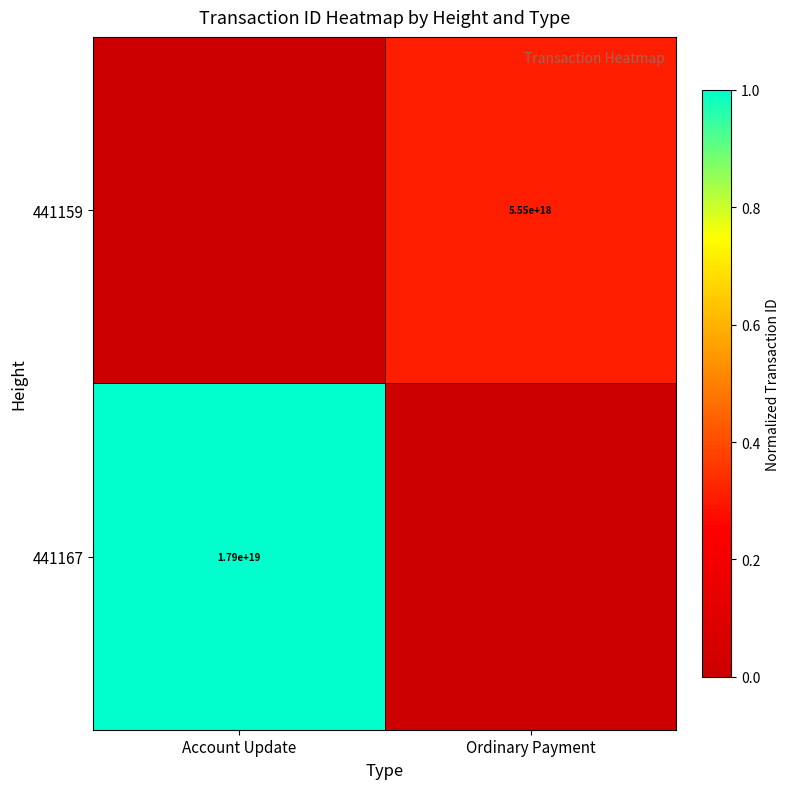

The 441167 series shows 17900000000000000000 at Account Update. True or false?

True